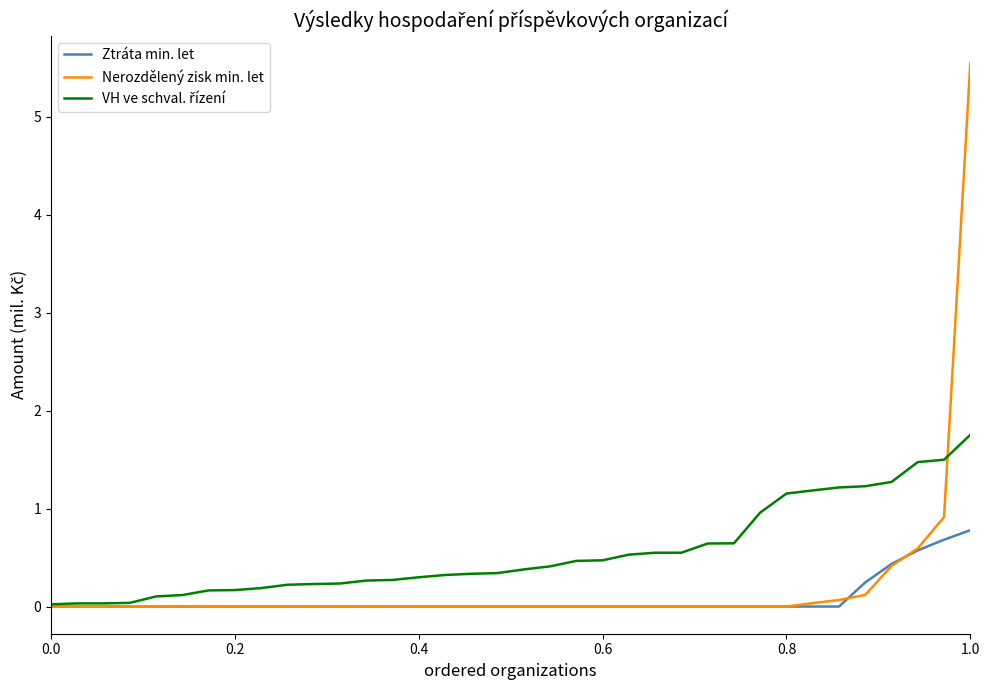

Which series has the largest range (max minus min)?

Nerozdělený zisk min. let